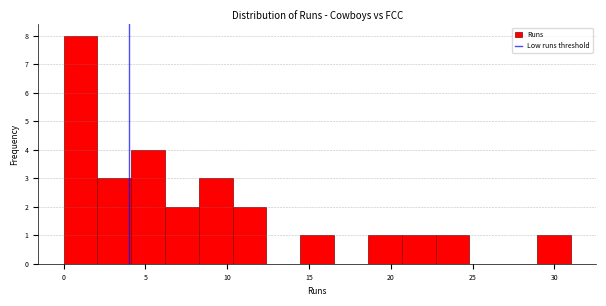

What is the height of the bar covering 29.0 to 31.0 on the x-axis? Neither the bar edges nor the heights are printed on the chart, so give them approximately, as read against the axes.

1